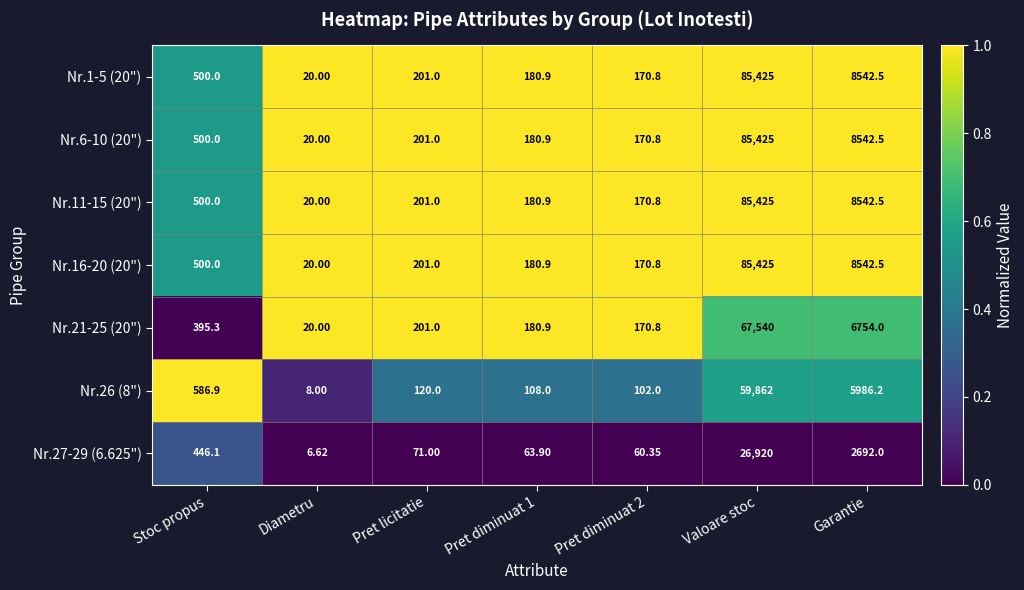

At which label does Nr.11-15 (20") first exceed 201?

Stoc propus